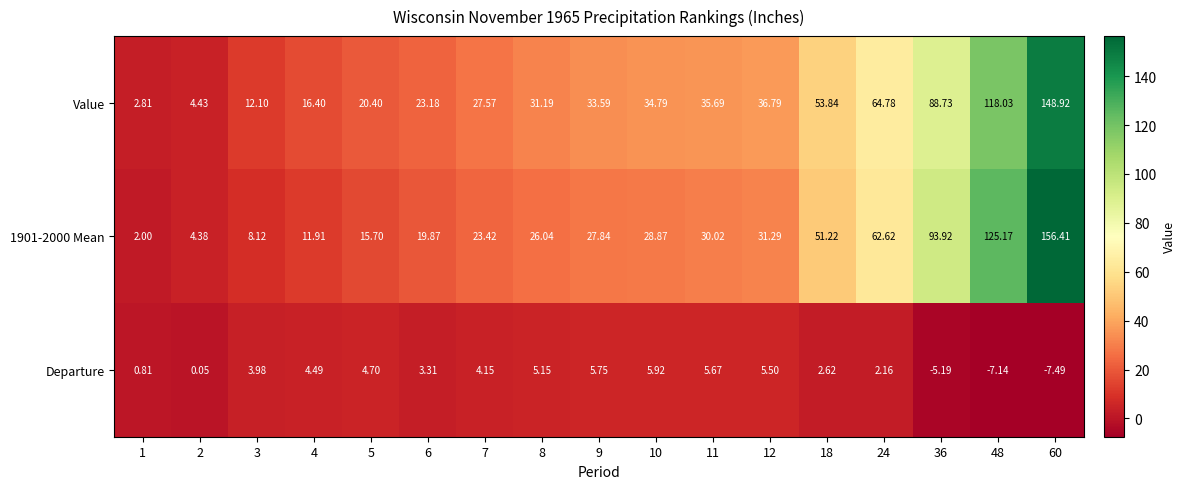

Which series has the largest total across all categories?

Value